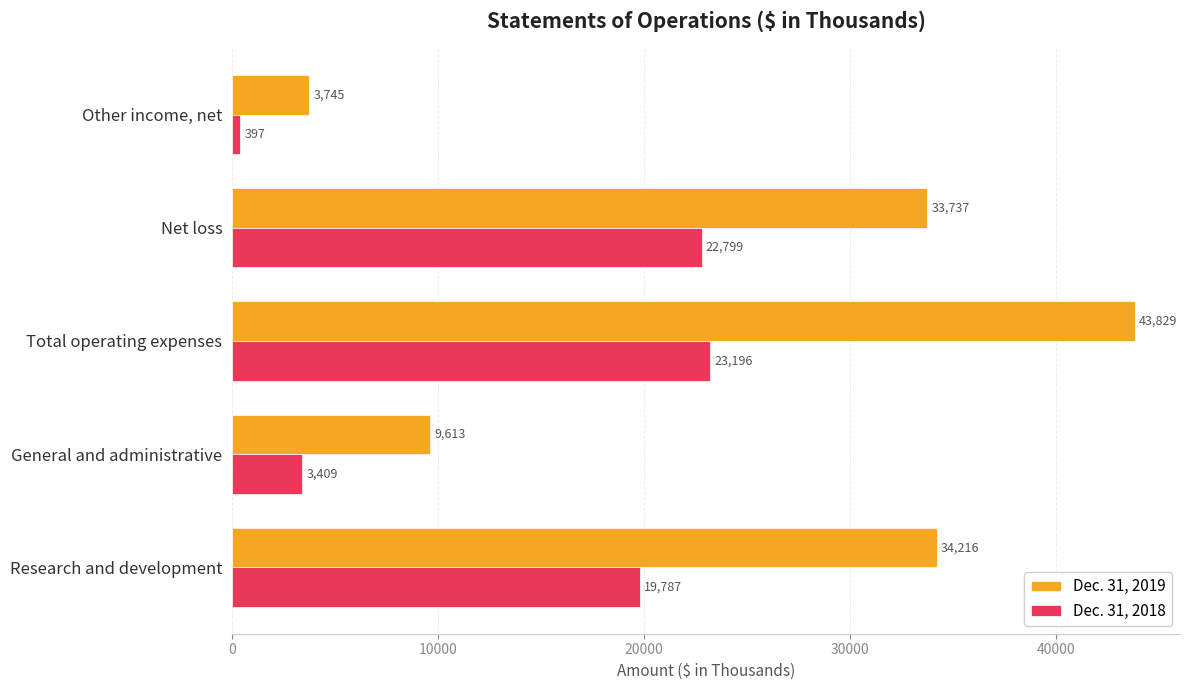

Rank the series by their maximum value, from highest to lowest.

Dec. 31, 2019, Dec. 31, 2018